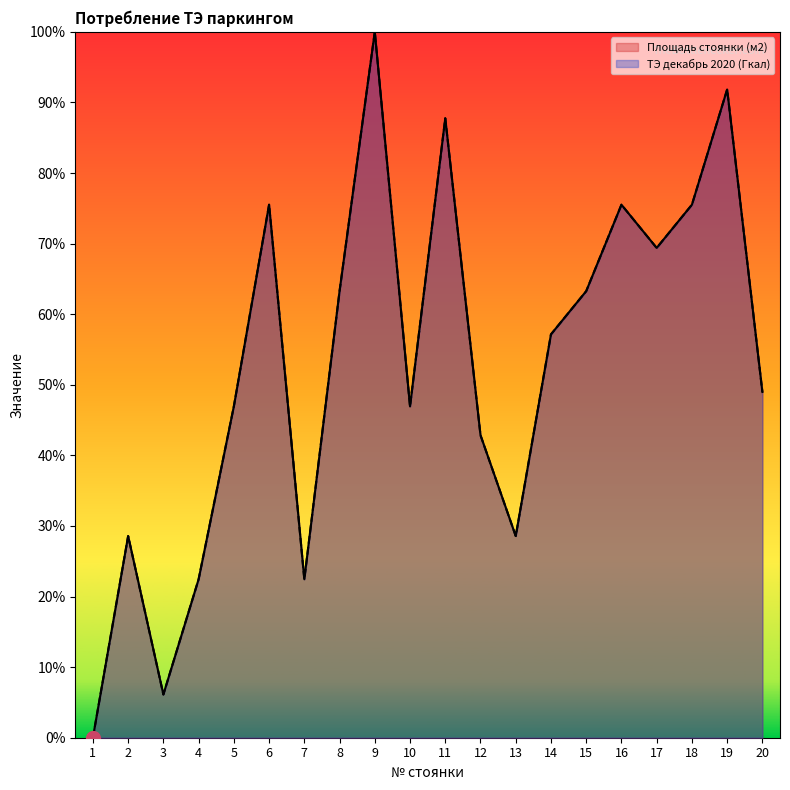

Rank the series at 3 from lowest to highest value.

ТЭ декабрь 2020 (Гкал), Площадь стоянки (м2)